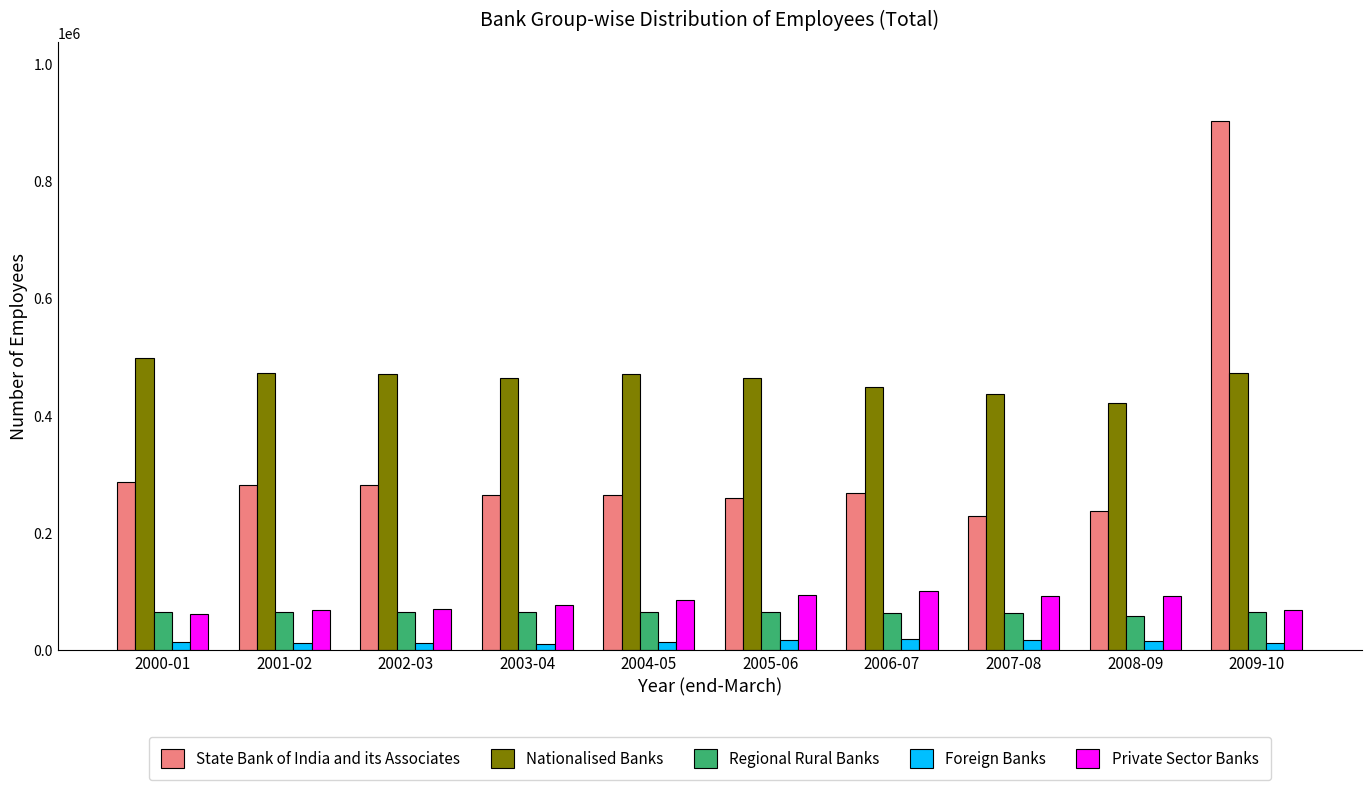

Which series has the largest range (max minus min)?

State Bank of India and its Associates